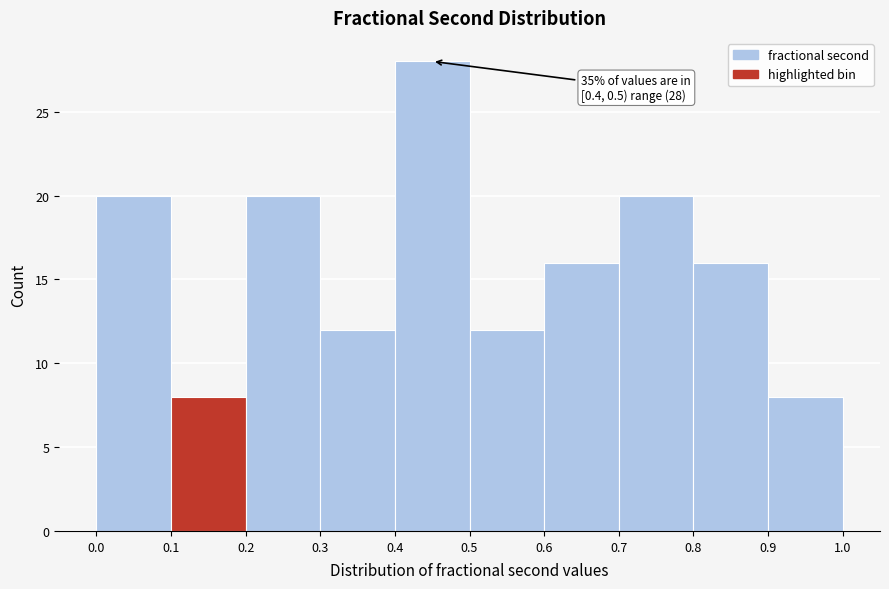

Over which range of the x-axis is the bar tallest?

0.4 to 0.5